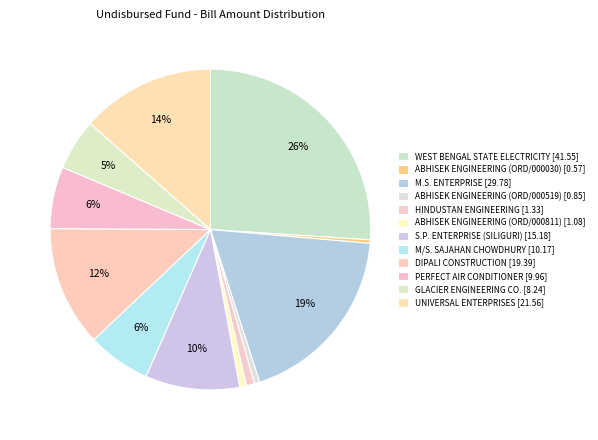

Is there a majority slice in this chart?

No